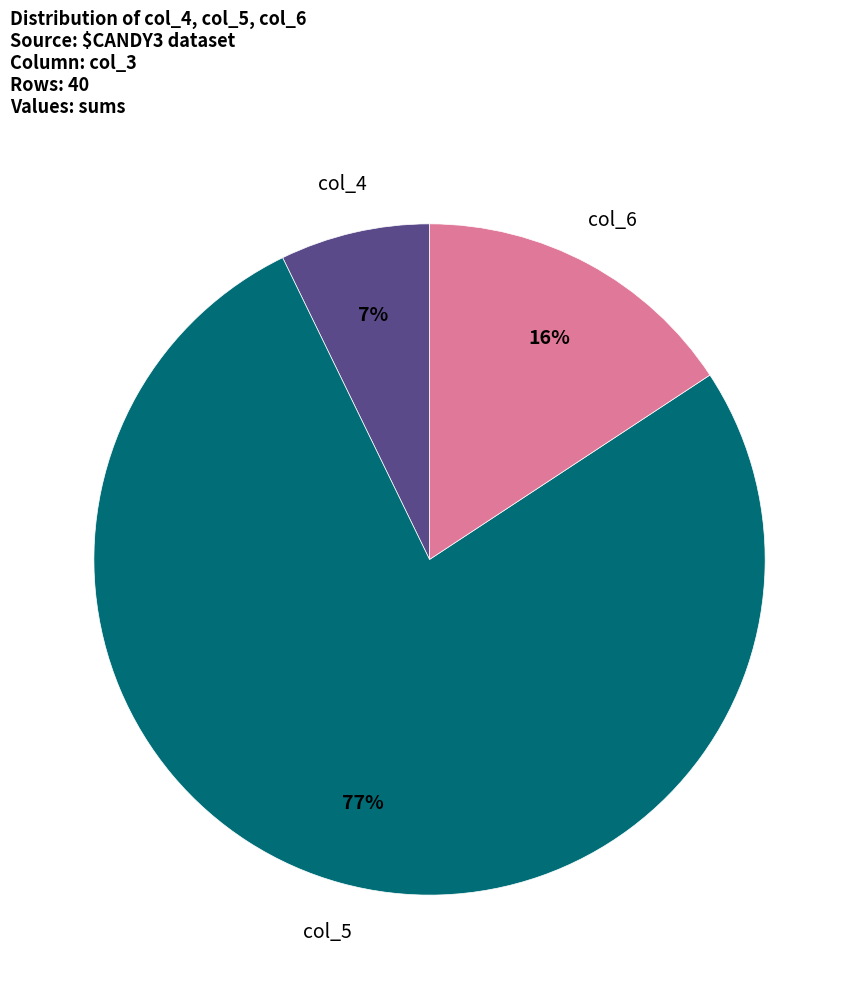

Is there a majority slice in this chart?

Yes